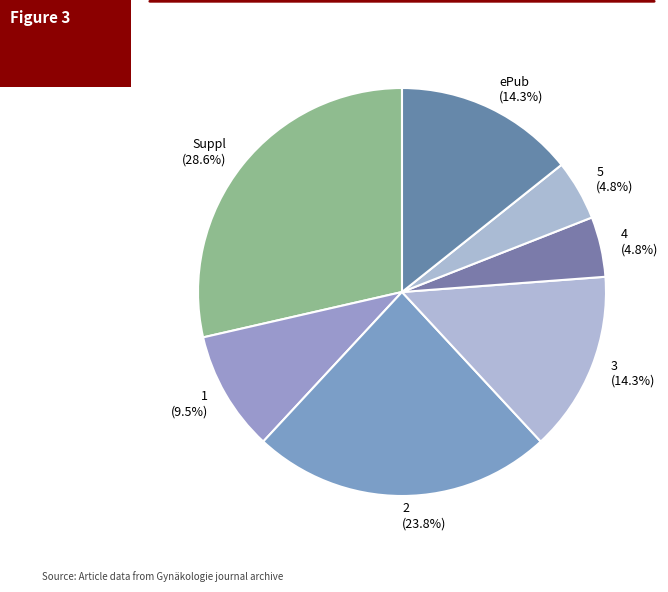

Approximately how many times larger is the value at 5 (4.8%) compared to 4 (4.8%)?

1.0